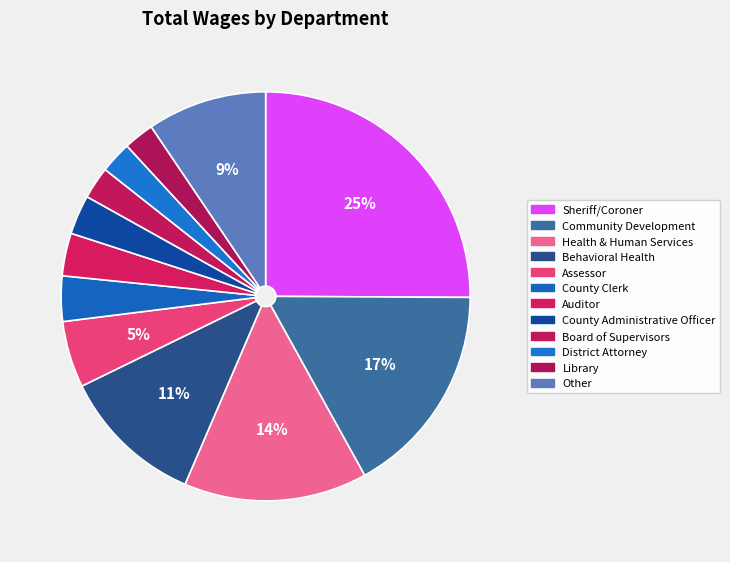

How many slices are in this pie chart?

12